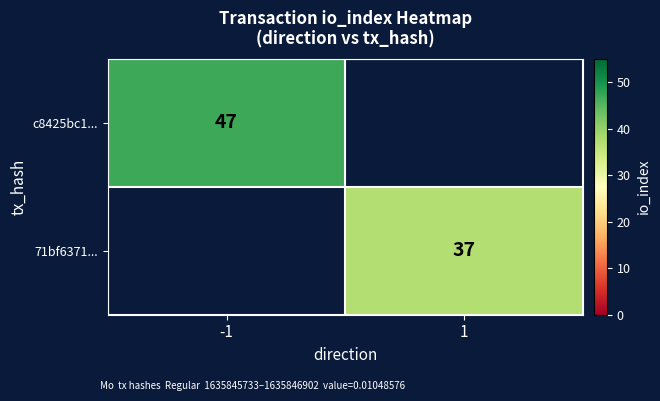

Is it true that 71bf6371... equals 10 at 1?

False